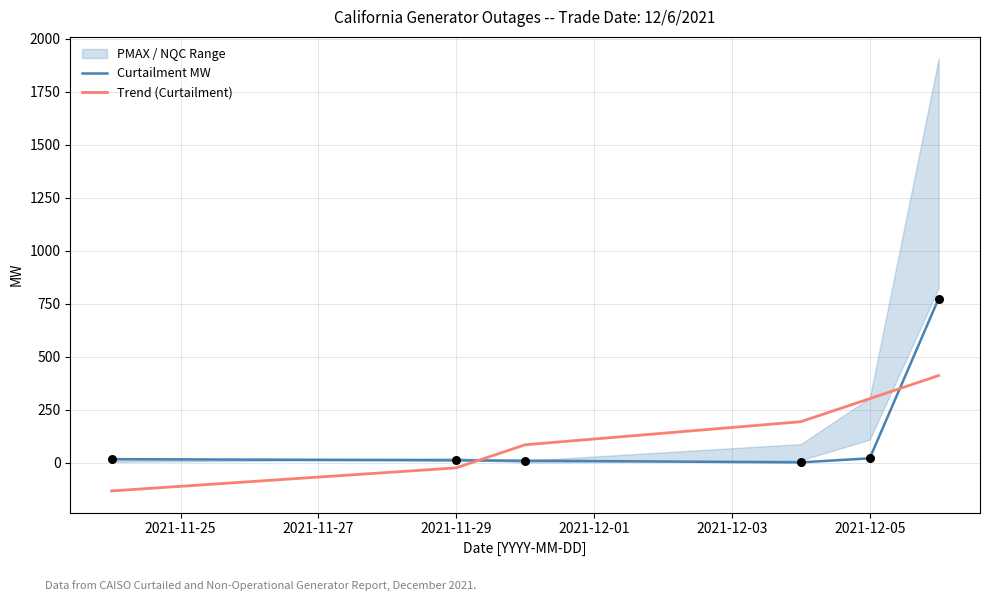

Which series contains the highest Y value?

Curtailment MW